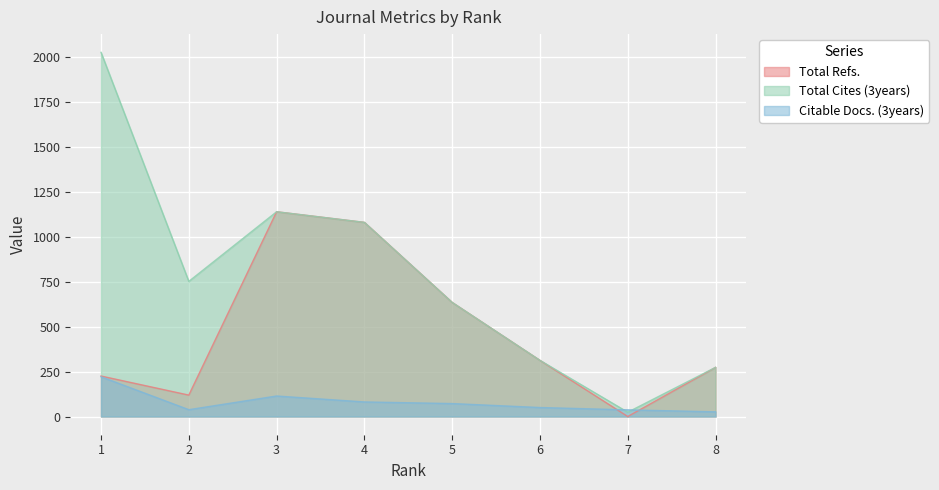

List the series in order of their overall mean, highest first.

Total Cites (3years), Total Refs., Citable Docs. (3years)